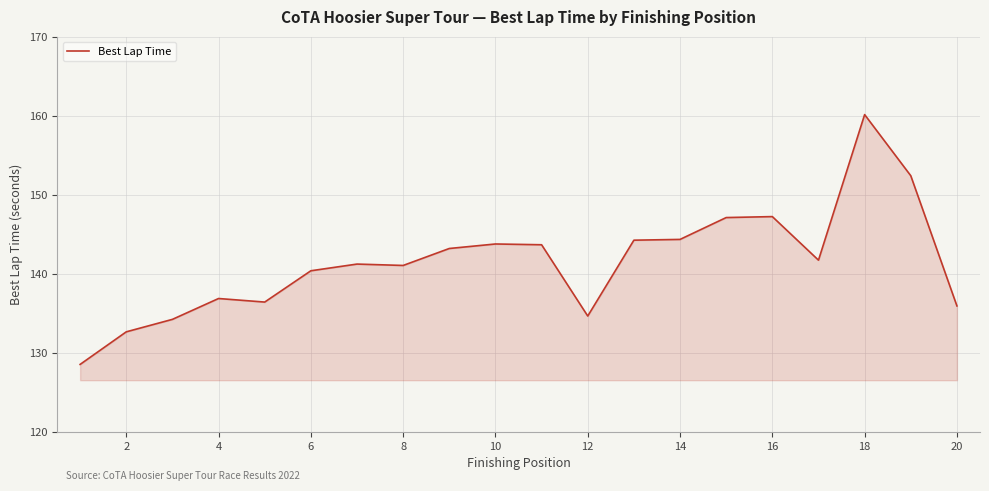

What is the difference between the maximum and minimum values?

31.6